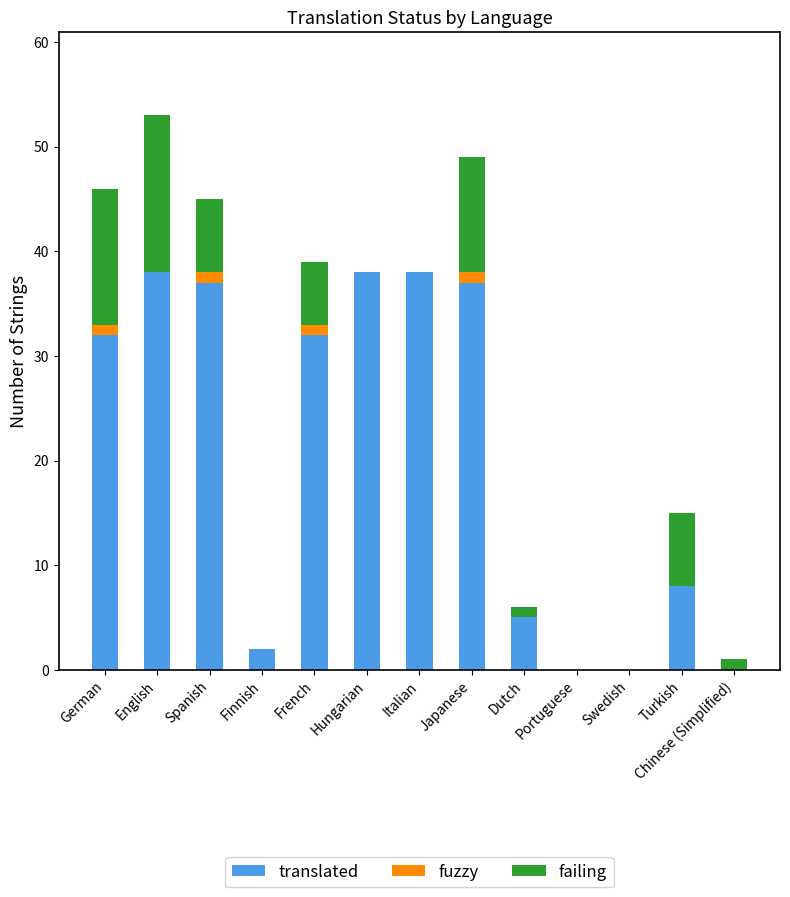

The translated series shows 0 at Portuguese. True or false?

True